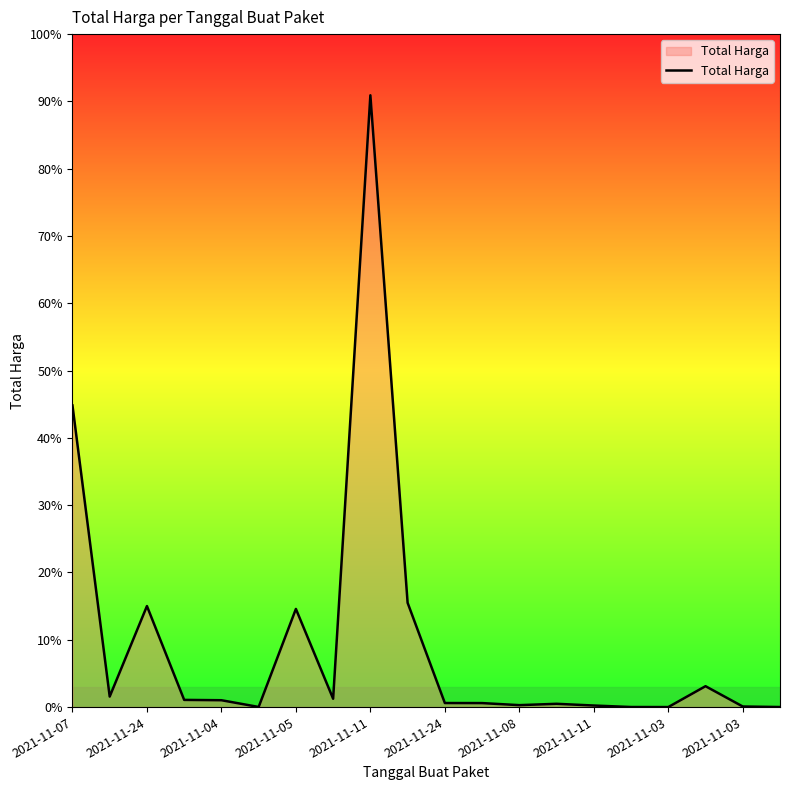

What is the greatest value displayed?

2892122000